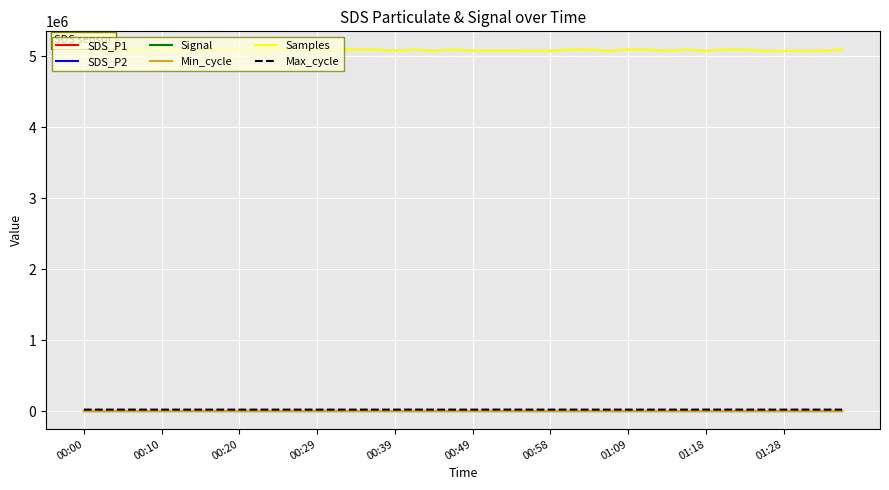

What is the greatest value displayed?

5095266.0